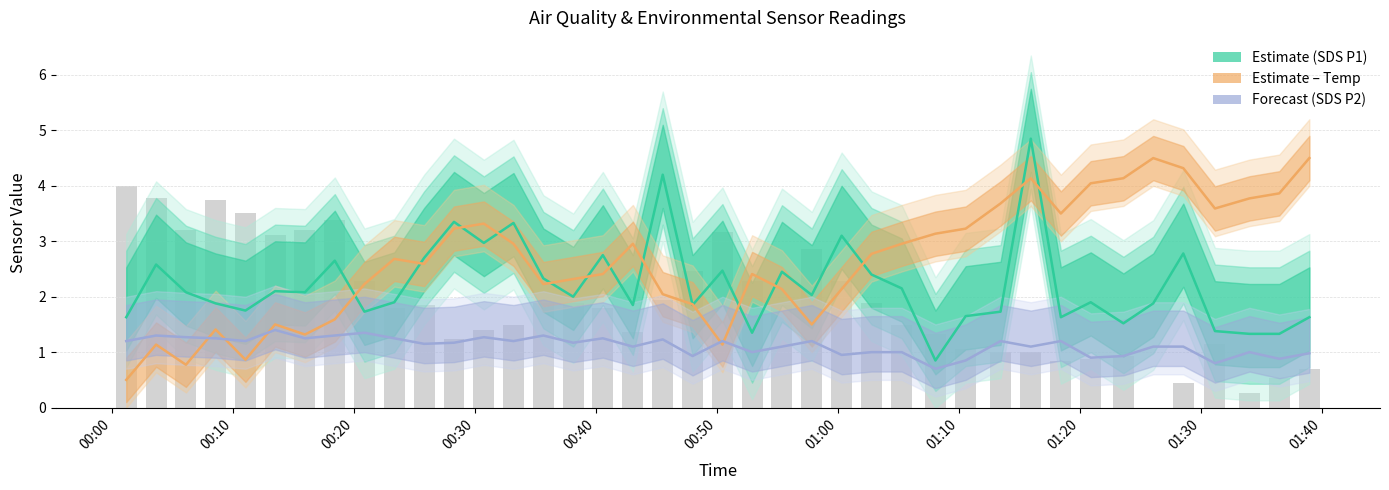

What is the value of the SDS_P1 bar at the 1st from the left?

1.6